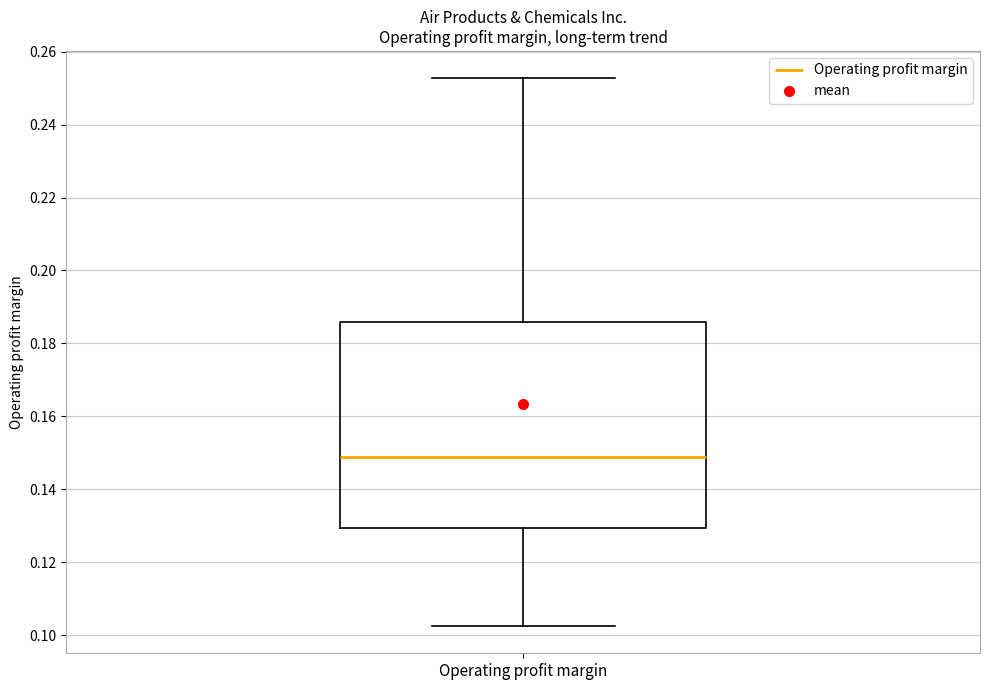

Where does the upper whisker of the box for Operating profit margin end on the y-axis? The values are not printed on the chart, so give them approximately, as read against the axis.

0.252